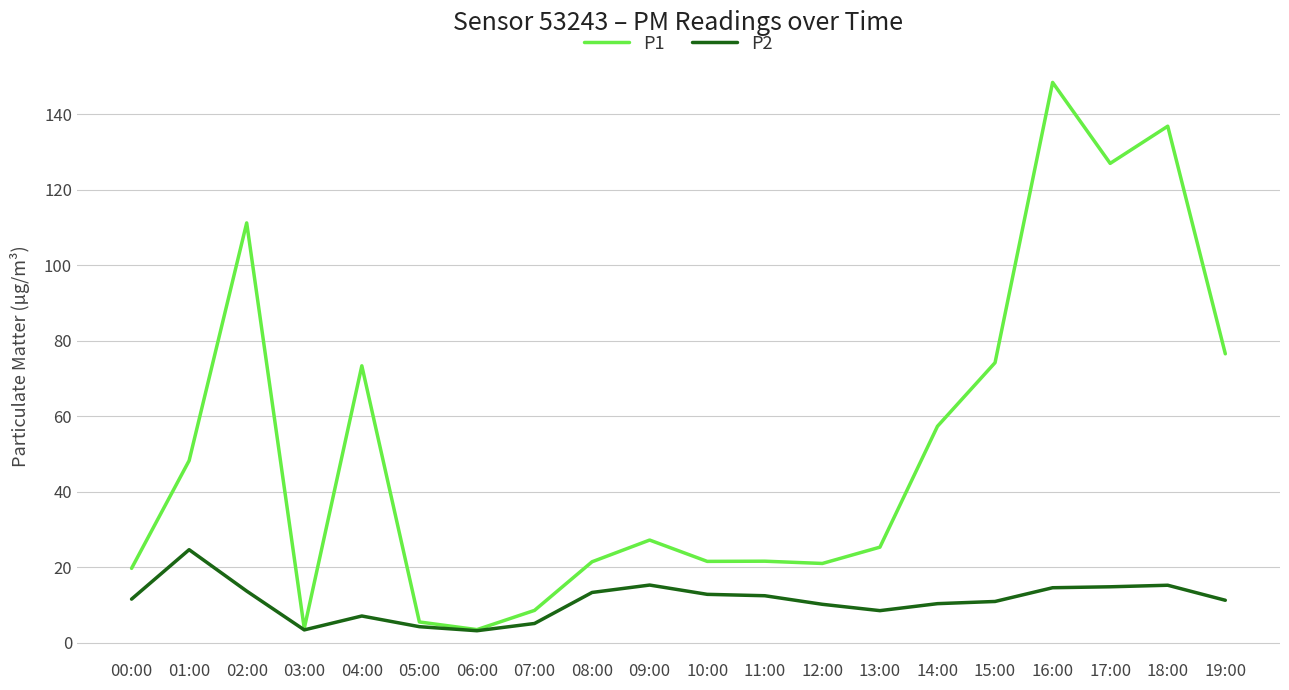

Which series changed the most between 14:00 and 15:00?

P1